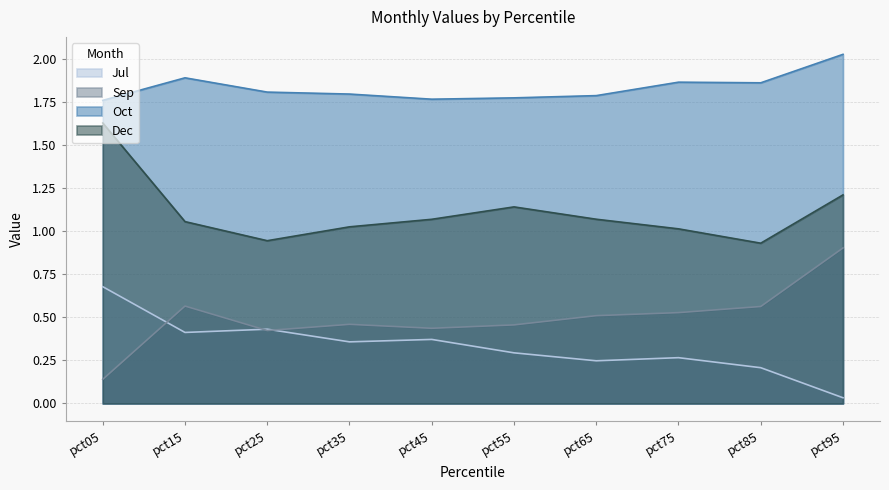

What is the difference between the maximum and second lowest values in the Dec series?

0.7